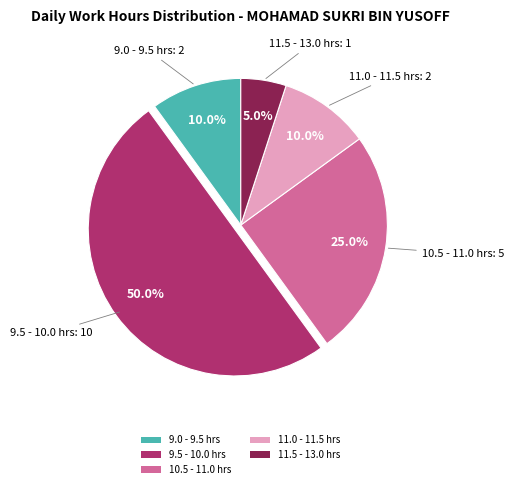

Which category has the smallest portion of the pie?

11.5 - 13.0 hrs